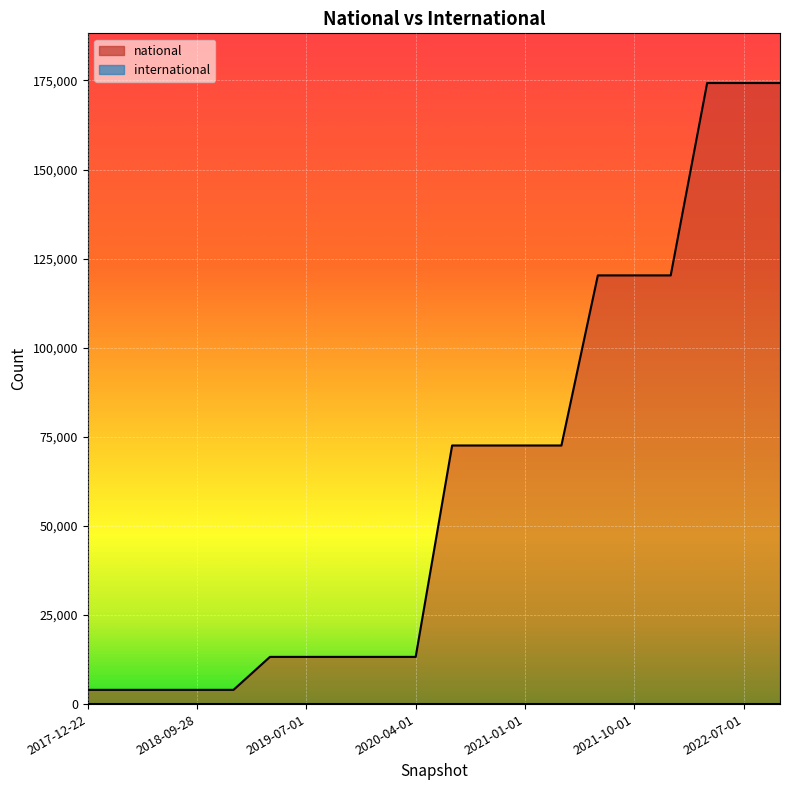

Rank the categories by value from lowest to highest.

2017-12-22, 2018-04-09, 2018-07-11, 2018-09-28, 2019-01-01, 2019-04-06, 2019-07-01, 2019-10-09, 2020-01-01, 2020-04-01, 2020-07-01, 2020-10-01, 2021-01-01, 2021-04-01, 2021-07-01, 2021-10-01, 2022-01-01, 2022-04-01, 2022-07-01, 2022-10-01